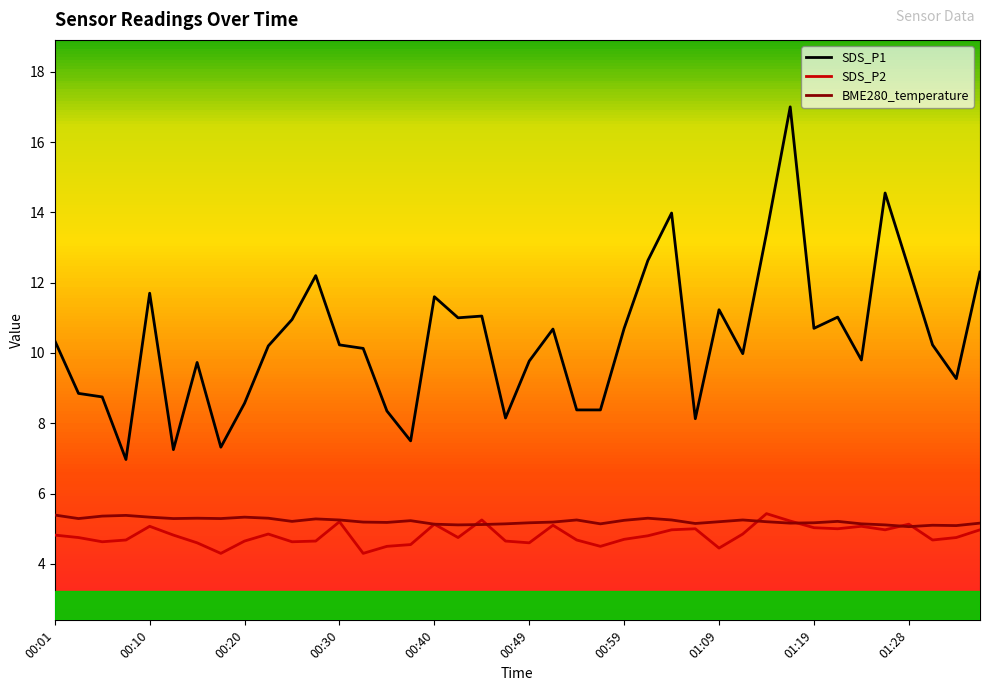

Which series has the largest total across all categories?

SDS_P1